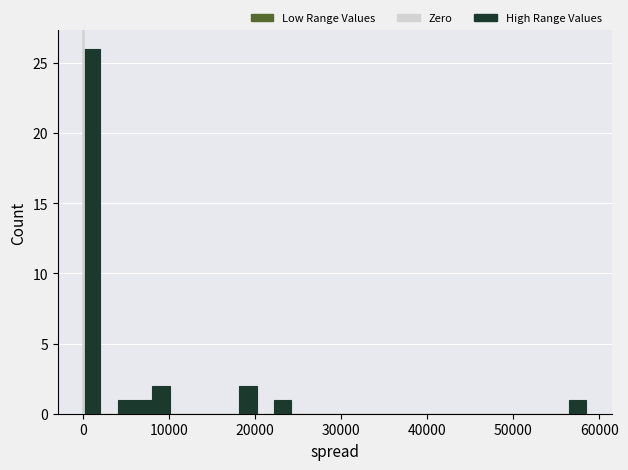

Around what value on the x-axis is the tallest bar? Give the approximate position of its centre, as read against the axis.

1000